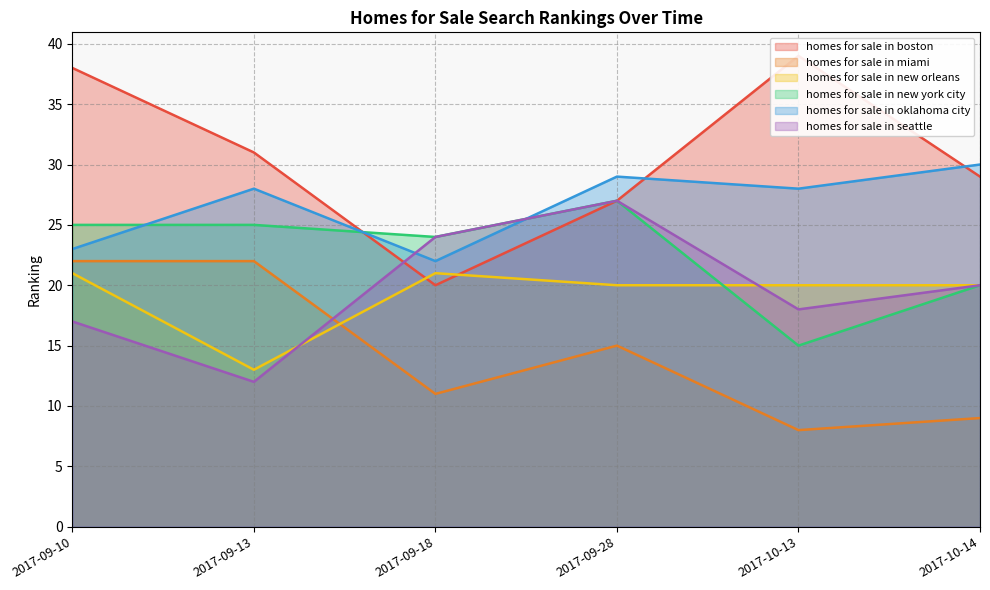

What is the label of the 2nd point from the right?

2017-10-13